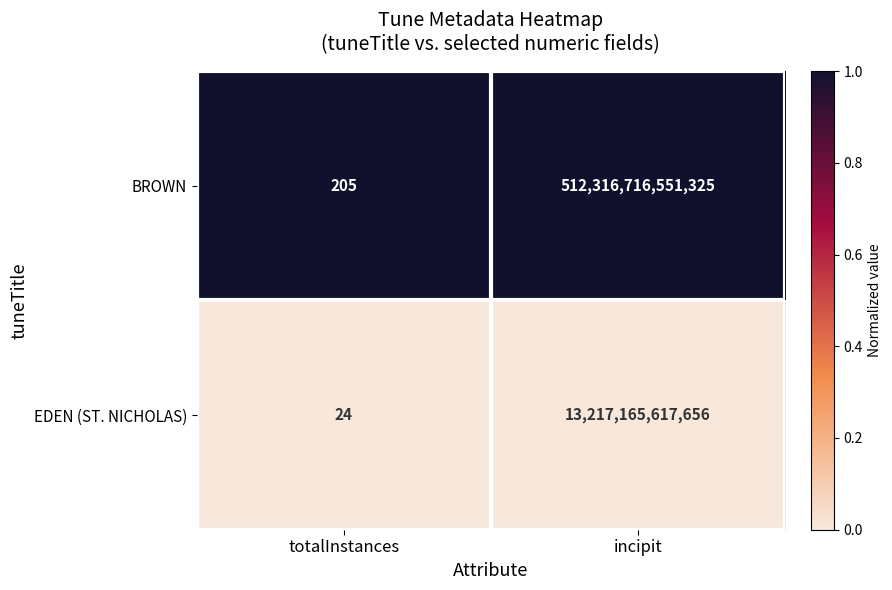

How many categories are shown in the chart?

2